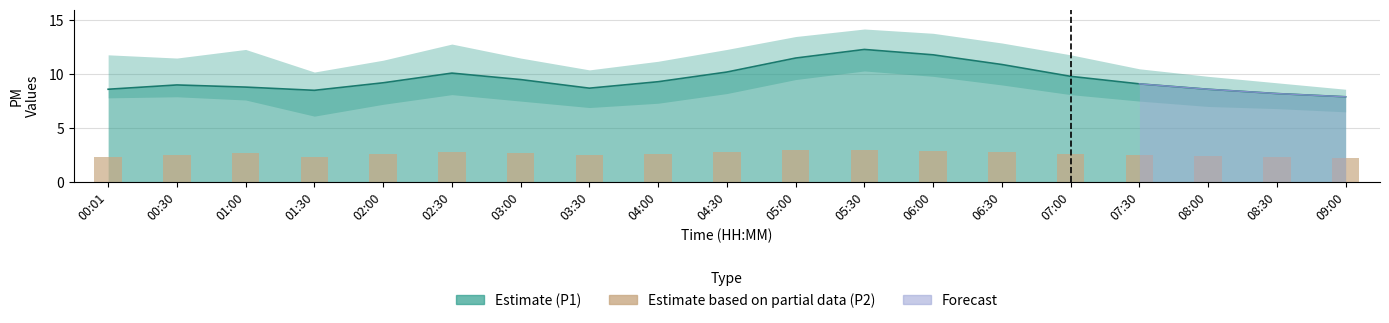

What is the value of the 8th bar from the left?

2.5